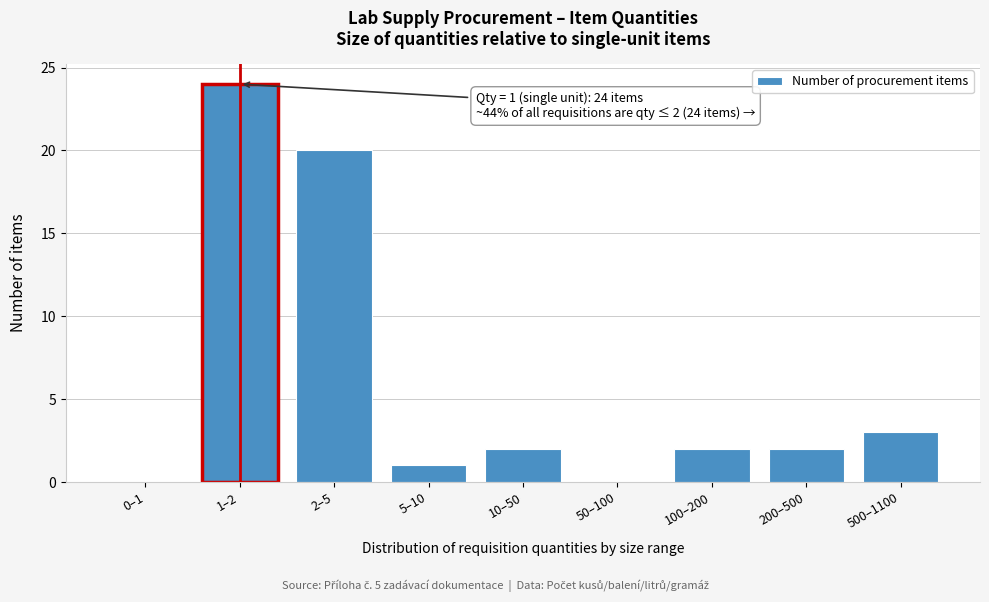

Reading left to right, extract all data points from this chart.

0–1=0	1–2=24	2–5=20	5–10=1	10–50=2	50–100=0	100–200=2	200–500=2	500–1100=3